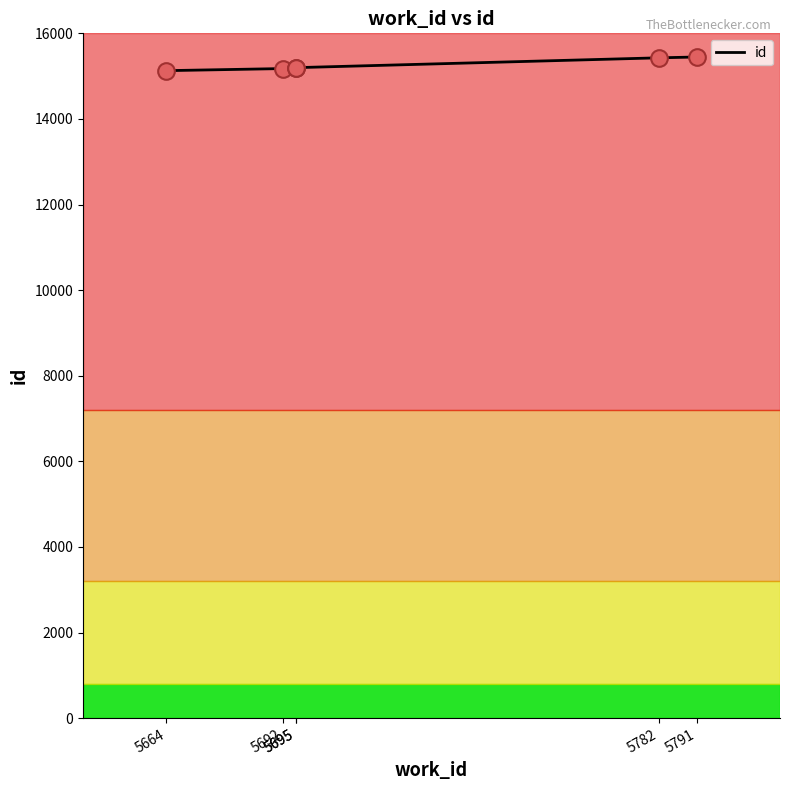

Between 5695 and 5664, which is larger?

5695